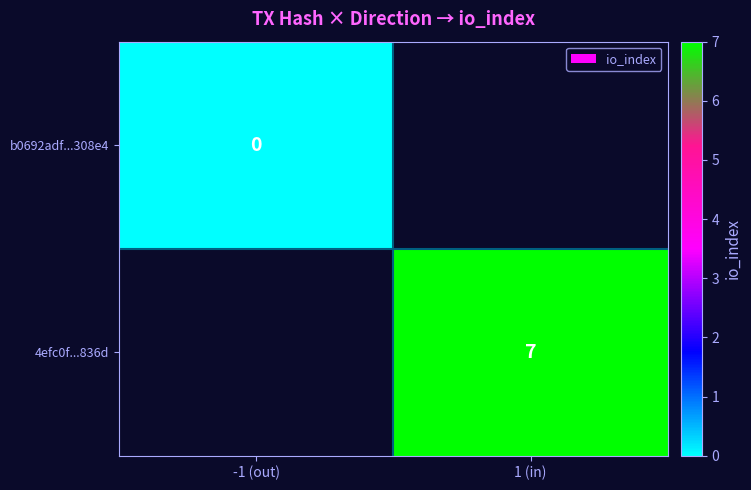

The value of 4efc0f...836d at 1 (in) is 5. True or false?

False